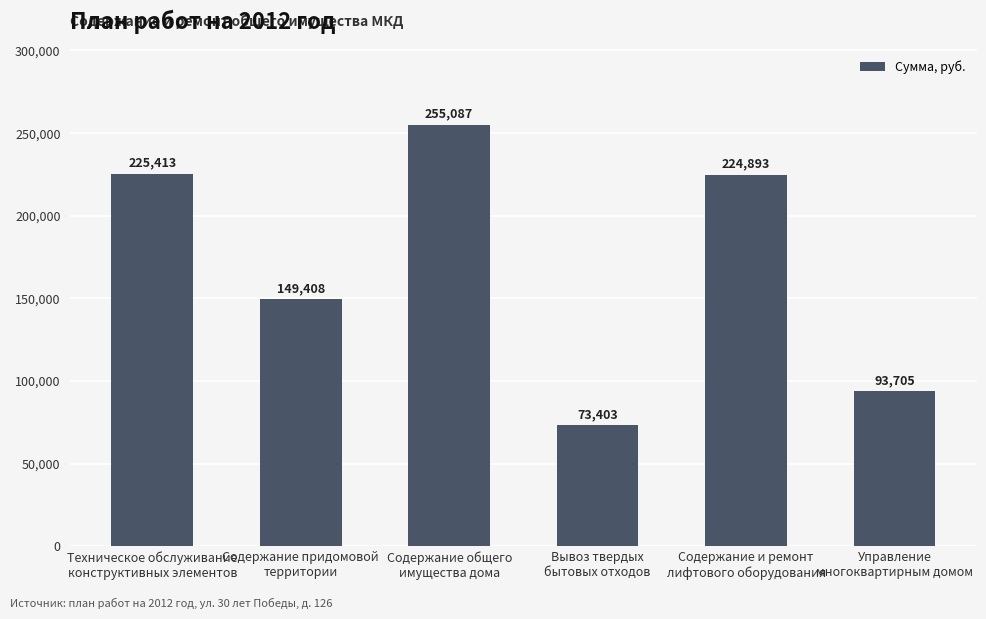

What is the average value?

170318.1